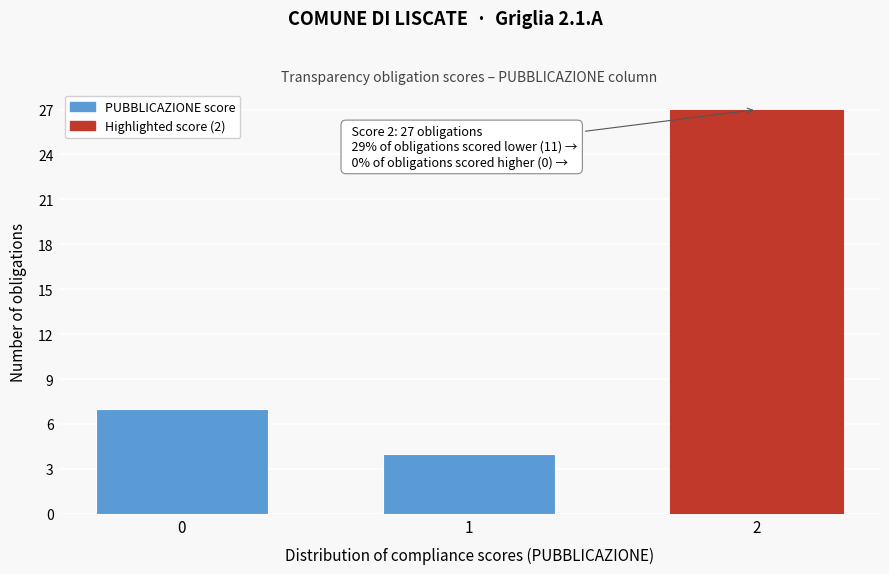

Reading left to right, list all the values displayed in this chart.

0=7	1=4	2=27